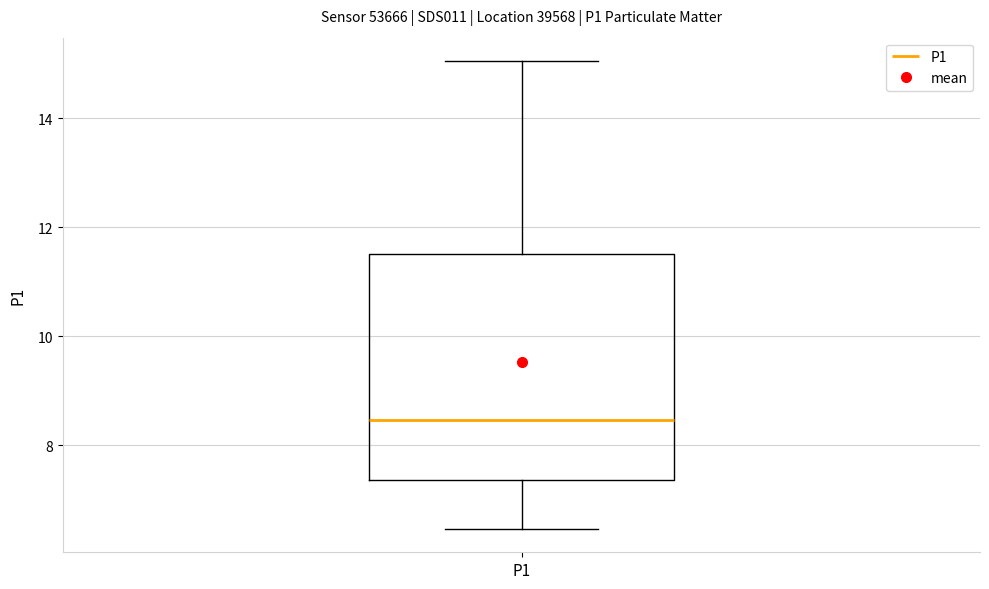

Read this box plot against the y-axis: the position of the median line, the range covered by the box, and the ends of both whiskers. The values are not printed on the chart, so give them approximately, as read against the axis.

median 8.4, box 7.4 to 11.6, whiskers 6.4 to 15.0